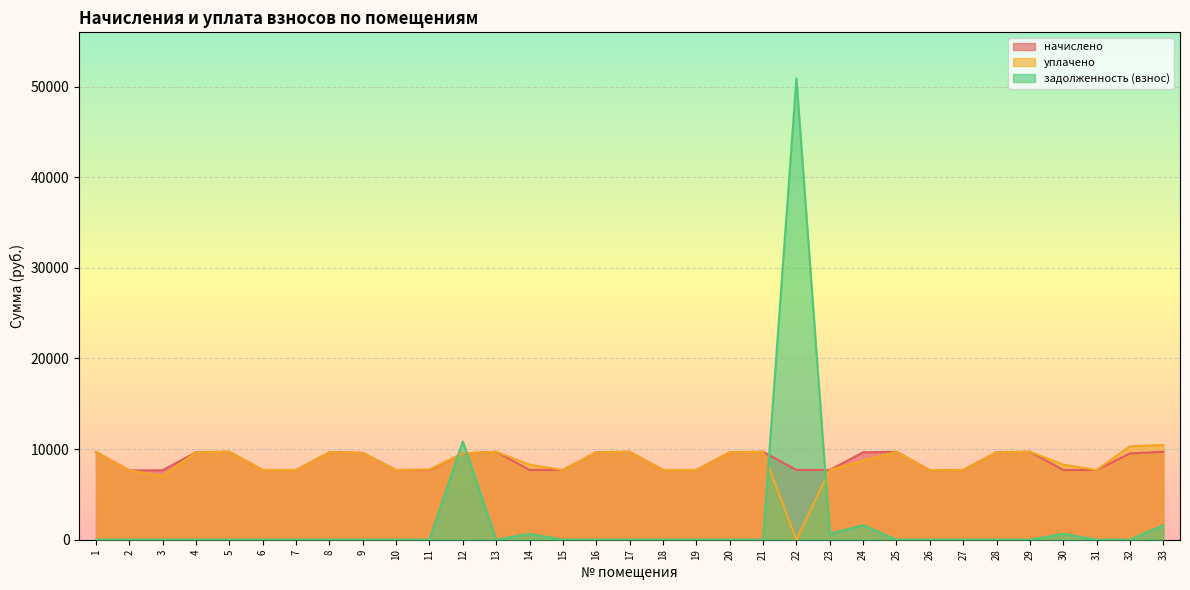

How many interior local peaks does the уплачено series have?

7